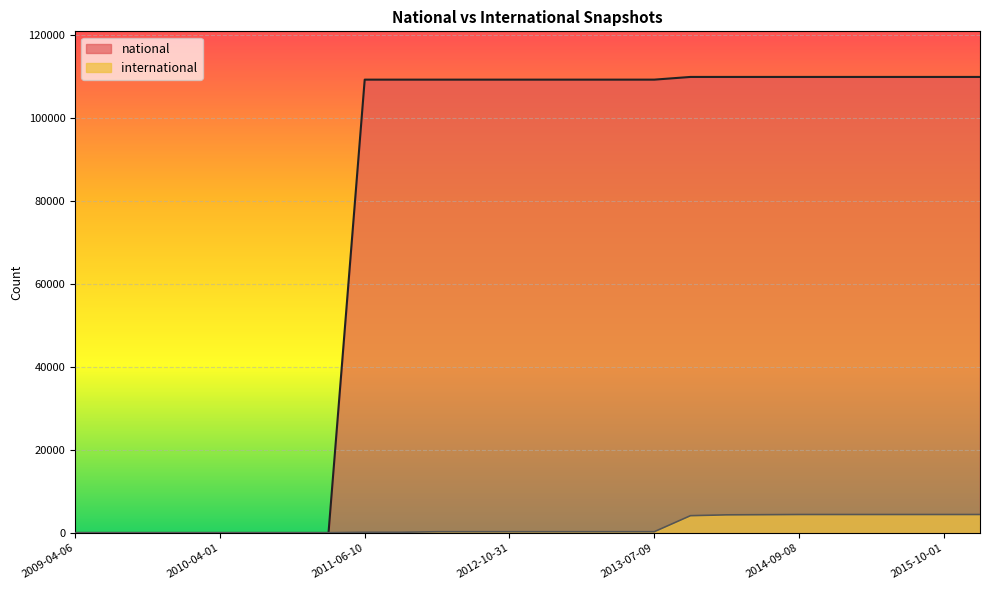

List the series in order of their peak value, lowest first.

international, national